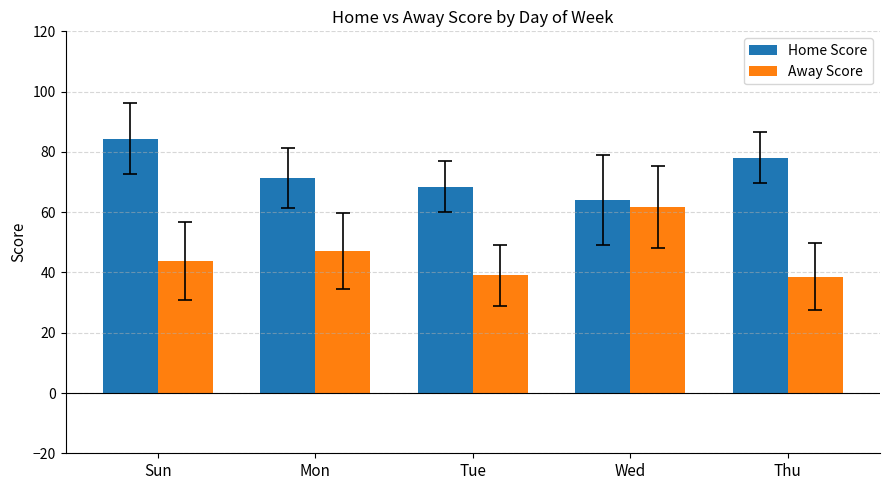

Which series changed the most between Tue and Wed?

Away Score